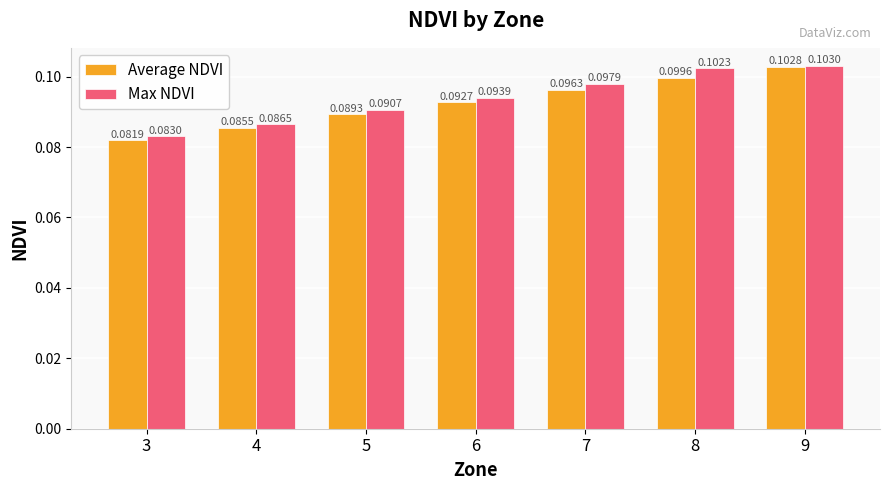

Count the Average NDVI values in the range 0 to 1.

7